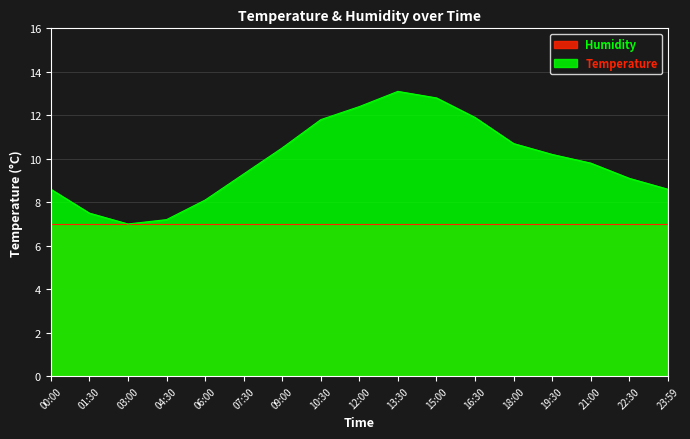

Rank the categories by value from lowest to highest.

03:00, 04:30, 01:30, 06:00, 00:00, 23:59, 22:30, 07:30, 21:00, 19:30, 09:00, 18:00, 10:30, 16:30, 12:00, 15:00, 13:30